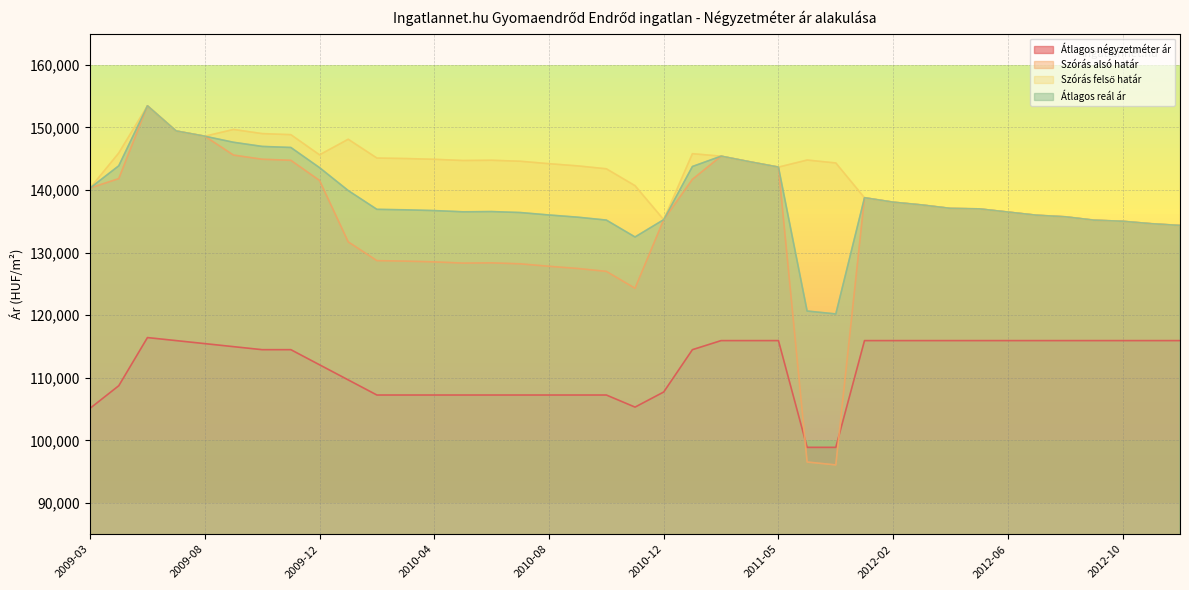

At which category does Átlagos reál ár reach its first local valley?

2010-05